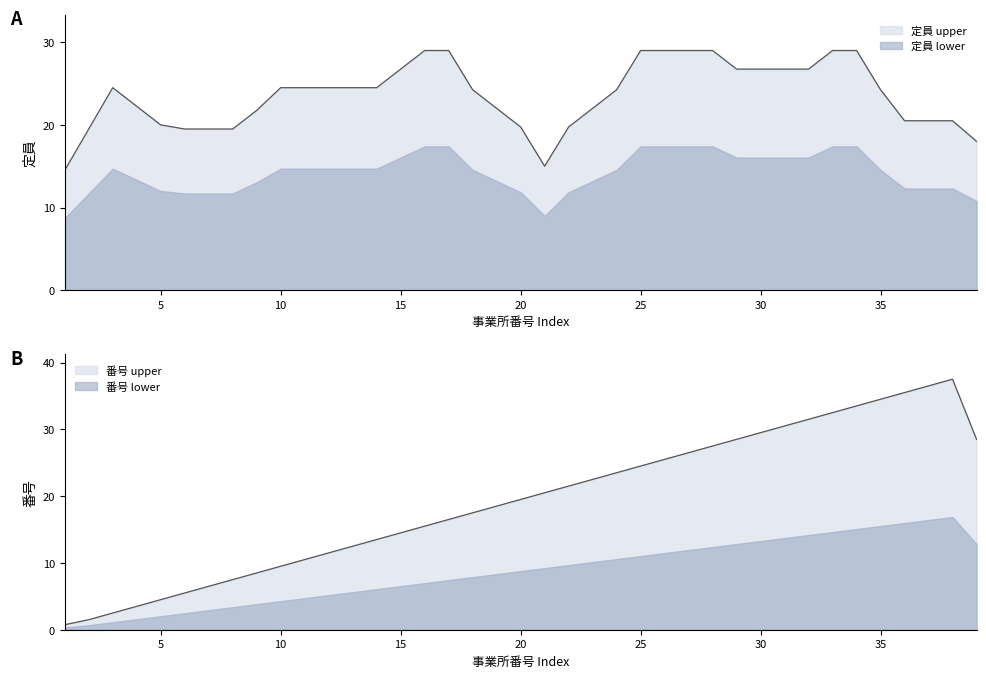

The value at 11 is 7.3. True or false?

False